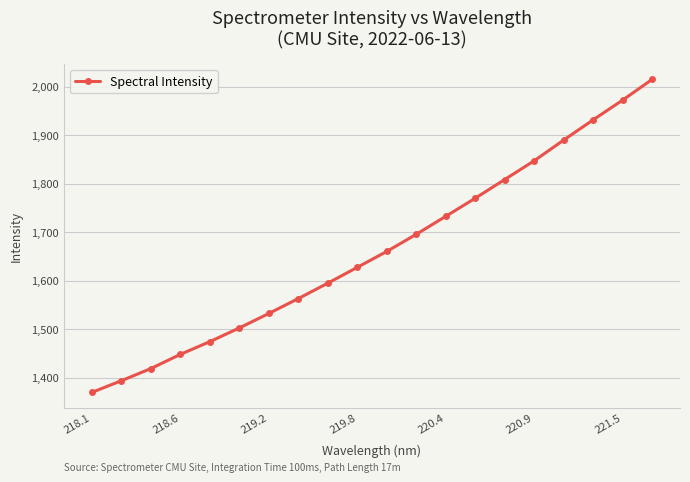

True or false: the data has more than 2 interior local peaks.

False